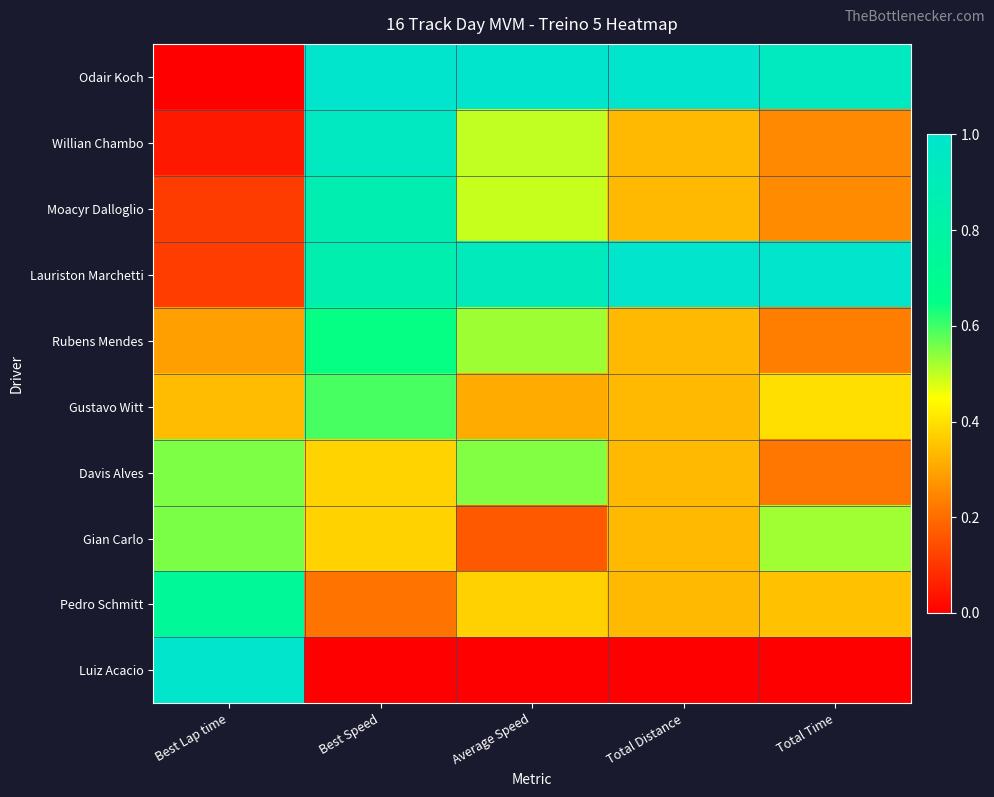

Reading right to left, extract all data points from this chart.

Odair Koch: Total Time=0.9	Total Distance=1.0	Average Speed=1.0	Best Speed=1.0	Best Lap time=0.0
Willian Chambo: Total Time=0.3	Total Distance=0.3	Average Speed=0.5	Best Speed=0.9	Best Lap time=0.0
Moacyr Dalloglio: Total Time=0.3	Total Distance=0.3	Average Speed=0.5	Best Speed=0.9	Best Lap time=0.1
Lauriston Marchetti: Total Time=1.0	Total Distance=1.0	Average Speed=0.9	Best Speed=0.9	Best Lap time=0.1
Rubens Mendes: Total Time=0.2	Total Distance=0.3	Average Speed=0.5	Best Speed=0.6	Best Lap time=0.3
Gustavo Witt: Total Time=0.4	Total Distance=0.3	Average Speed=0.3	Best Speed=0.6	Best Lap time=0.3
Davis Alves: Total Time=0.2	Total Distance=0.3	Average Speed=0.5	Best Speed=0.4	Best Lap time=0.6
Gian Carlo: Total Time=0.5	Total Distance=0.3	Average Speed=0.2	Best Speed=0.4	Best Lap time=0.6
Pedro Schmitt: Total Time=0.3	Total Distance=0.3	Average Speed=0.4	Best Speed=0.2	Best Lap time=0.7
Luiz Acacio: Total Time=0.0	Total Distance=0.0	Average Speed=0.0	Best Speed=0.0	Best Lap time=1.0